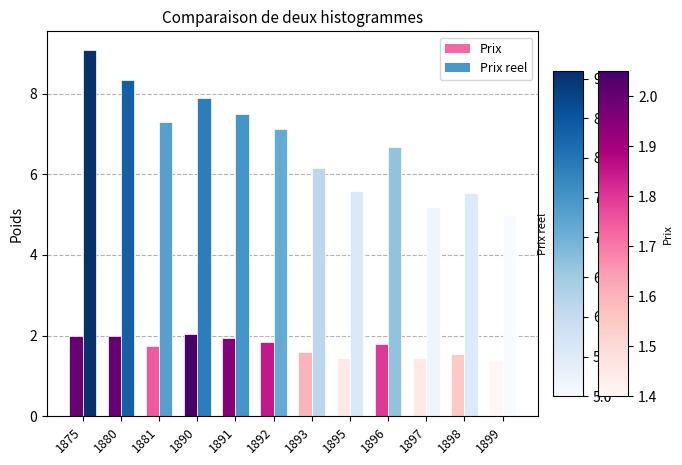

How many bars are there in total?

24